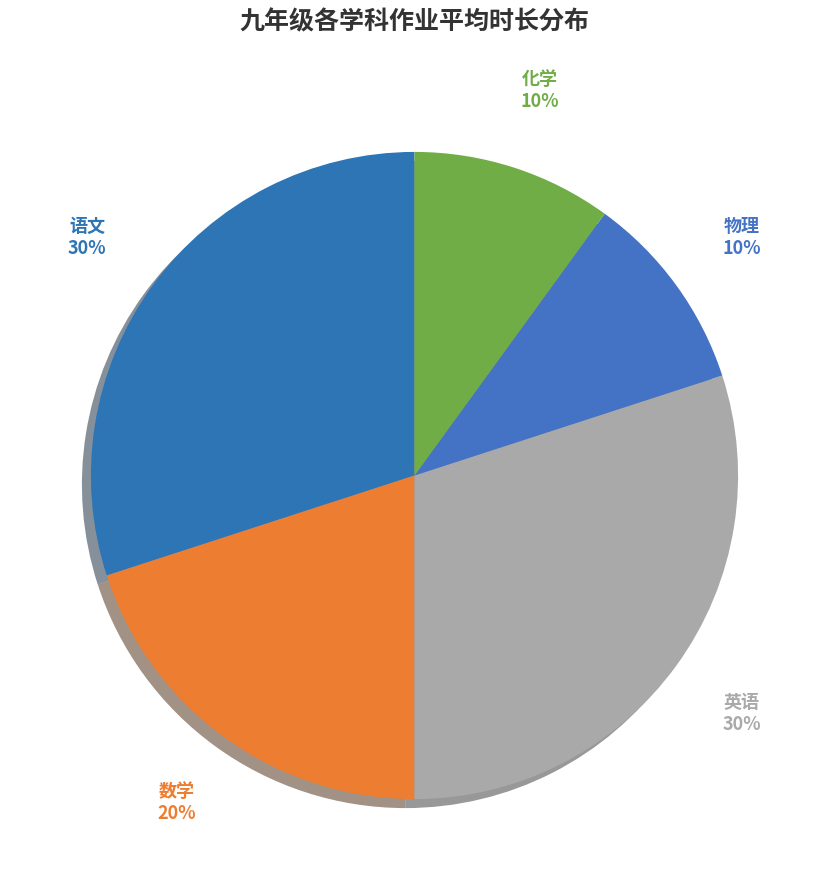

Do 化学 and 物理 together represent more than half of the pie?

No